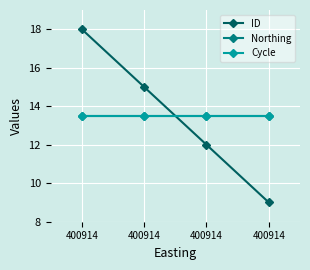

Does the chart have visible grid lines?

Yes